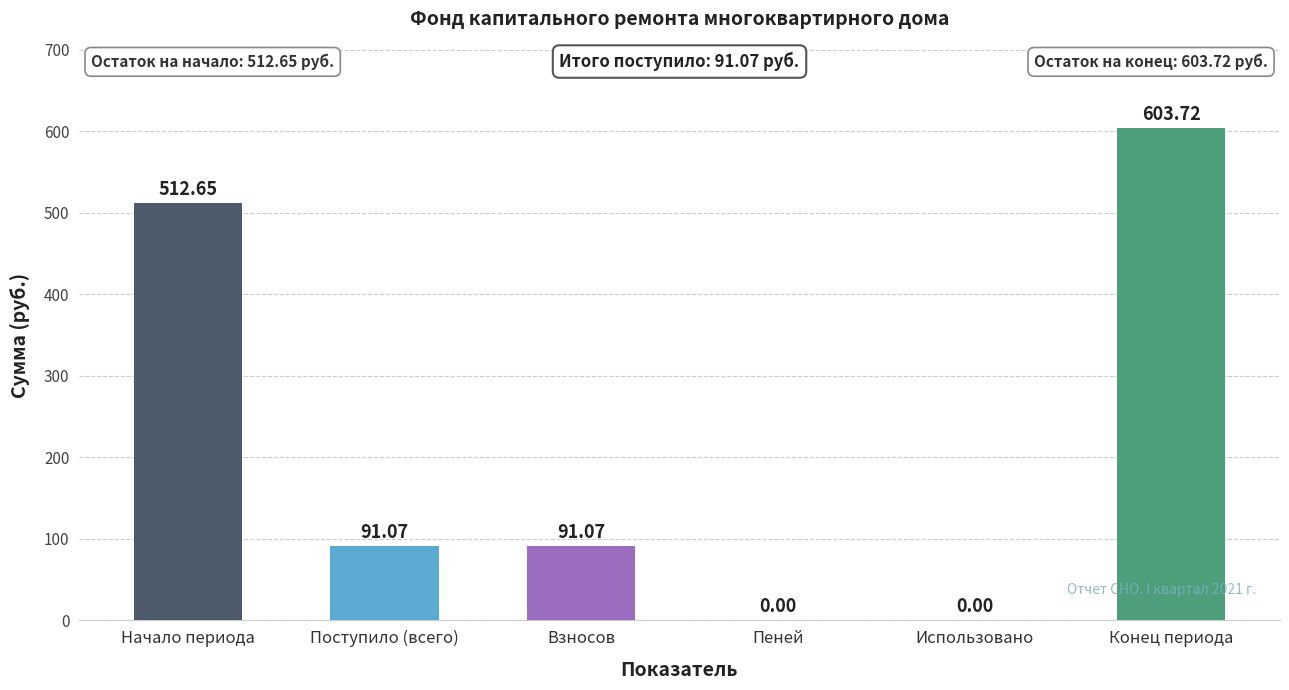

Is it true that the value at Начало периода is 114.9?

False